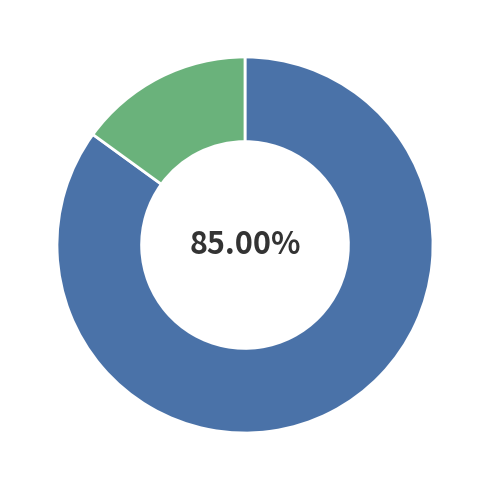

Is there any slice that represents more than half of the pie?

Yes